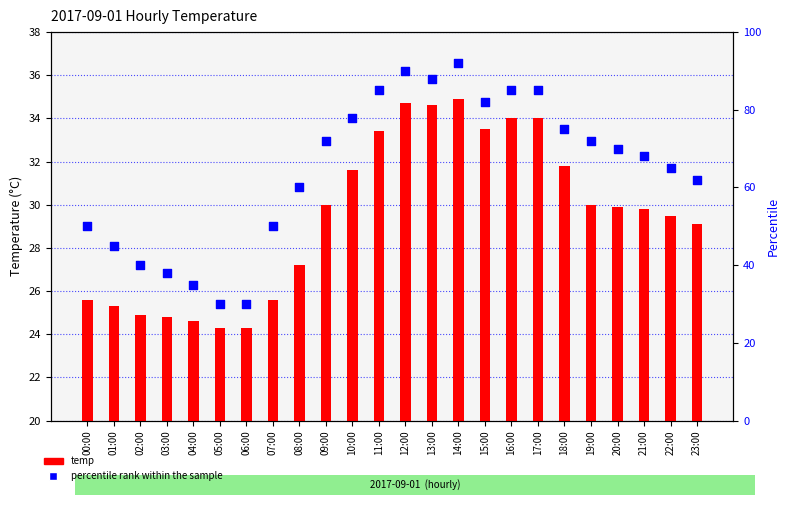

At which category is the sum across all series the highest?

14:00